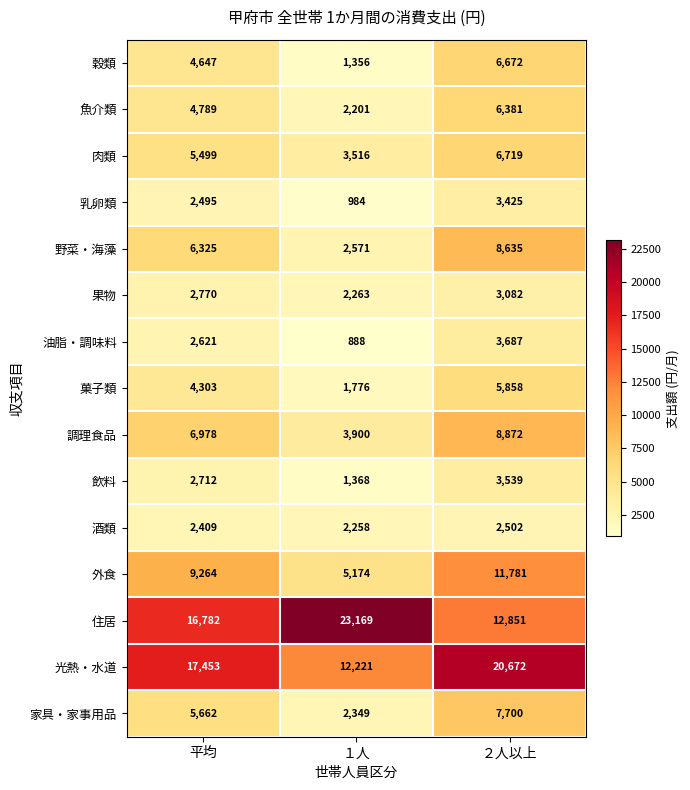

Which label corresponds to the smallest value in the chart?

１人